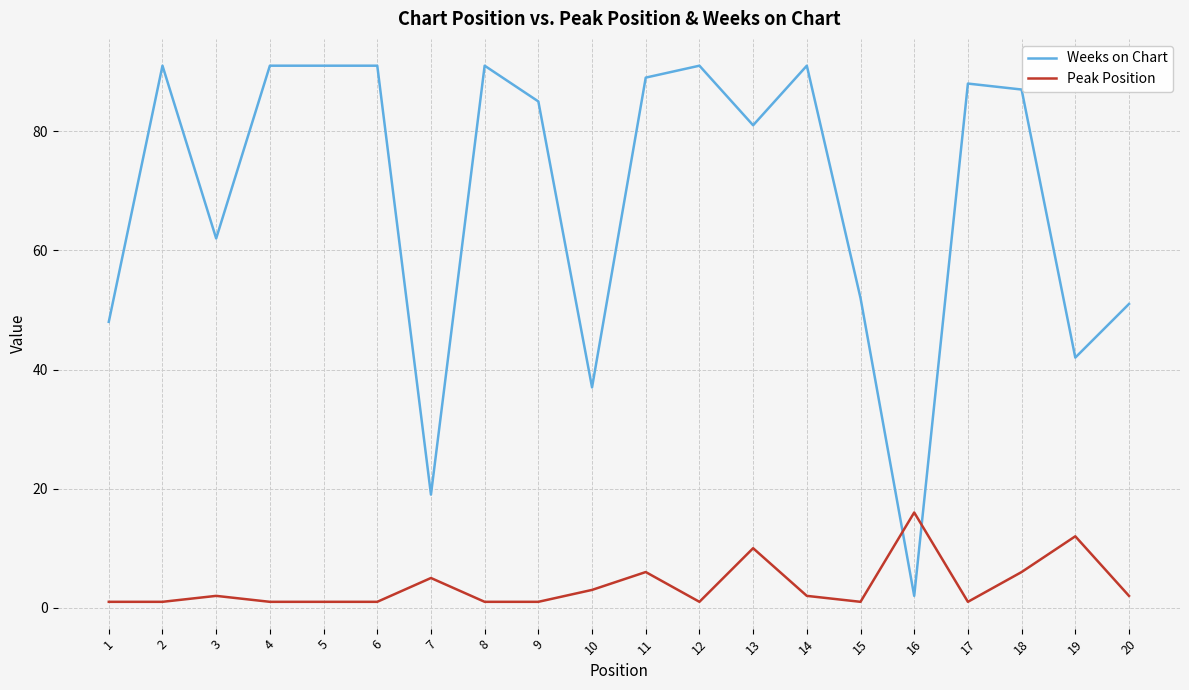

The value of Weeks on Chart at 3 is 62. True or false?

True